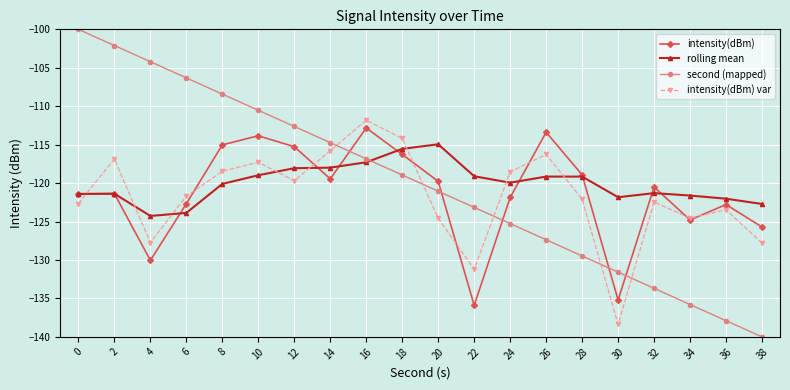

The intensity(dBm) var series shows -127.8 at 38. True or false?

True